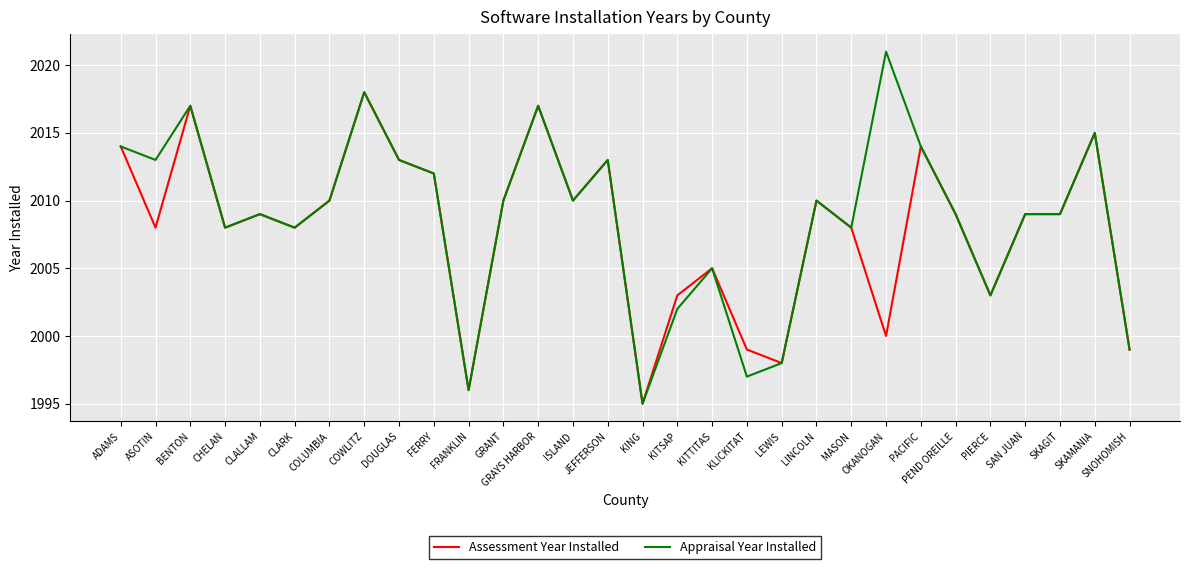

At which category is the sum across all series the highest?

COWLITZ